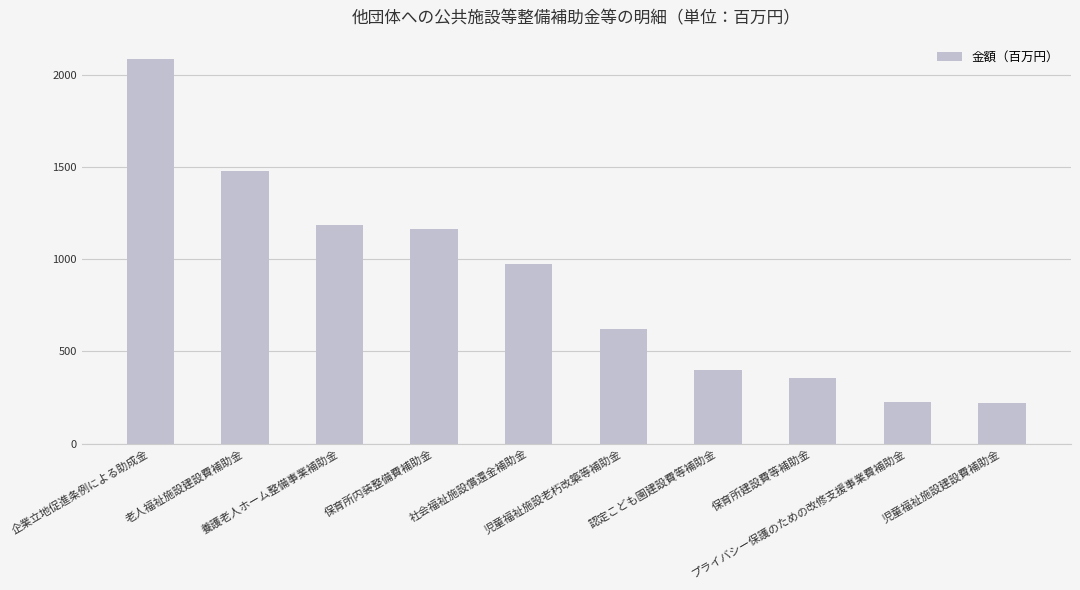

What value does the data have at 児童福祉施設老朽改築等補助金, to the nearest 10?

620